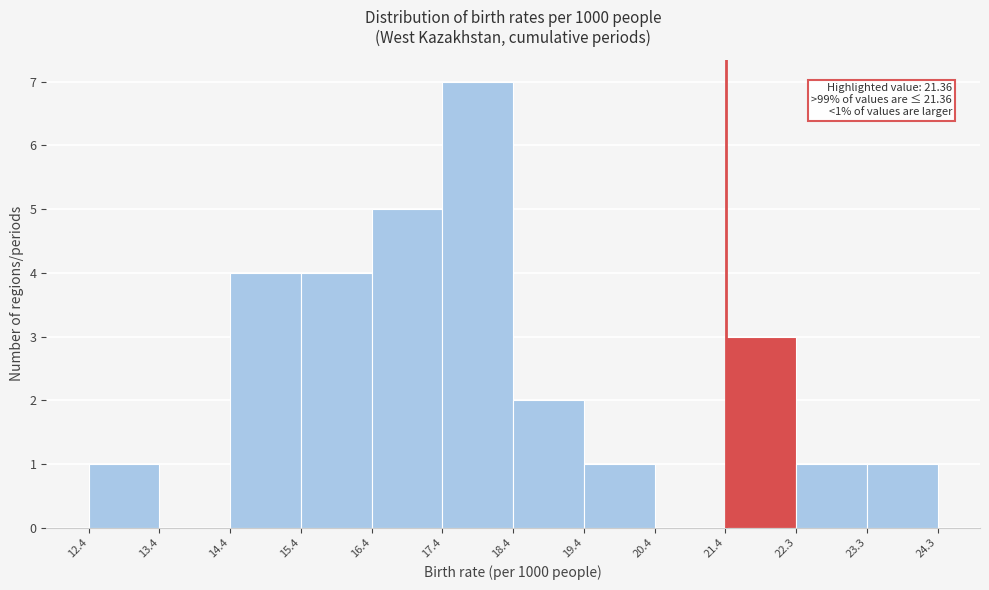

Over which range of the x-axis is the bar tallest?

17.4 to 18.4